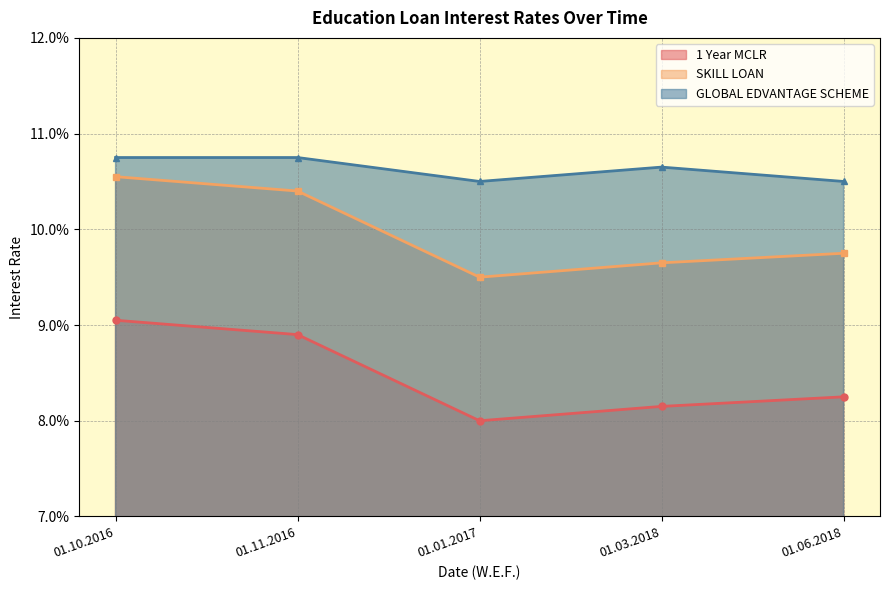

Reading right to left, what are all the values shown in this chart?

1 Year MCLR: 01.06.2018=0.1	01.03.2018=0.1	01.01.2017=0.1	01.11.2016=0.1	01.10.2016=0.1
SKILL LOAN: 01.06.2018=0.1	01.03.2018=0.1	01.01.2017=0.1	01.11.2016=0.1	01.10.2016=0.1
GLOBAL EDVANTAGE SCHEME: 01.06.2018=0.1	01.03.2018=0.1	01.01.2017=0.1	01.11.2016=0.1	01.10.2016=0.1